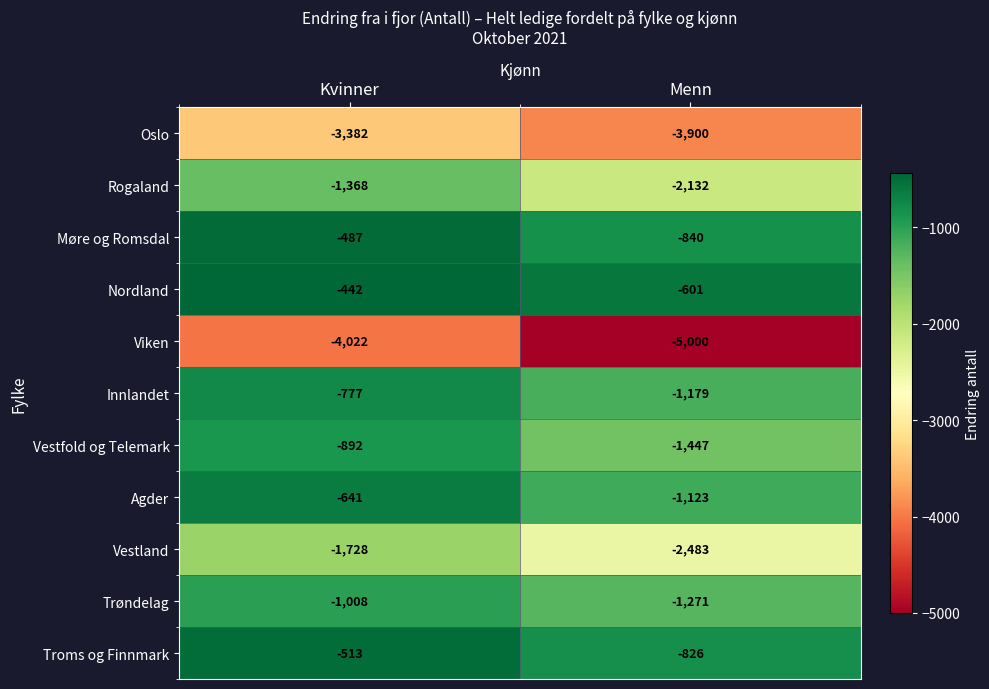

Reading right to left, transcribe all the data shown in this chart.

Oslo: Menn=-3900	Kvinner=-3382
Rogaland: Menn=-2132	Kvinner=-1368
Møre og Romsdal: Menn=-840	Kvinner=-487
Nordland: Menn=-601	Kvinner=-442
Viken: Menn=-5000	Kvinner=-4022
Innlandet: Menn=-1179	Kvinner=-777
Vestfold og Telemark: Menn=-1447	Kvinner=-892
Agder: Menn=-1123	Kvinner=-641
Vestland: Menn=-2483	Kvinner=-1728
Trøndelag: Menn=-1271	Kvinner=-1008
Troms og Finnmark: Menn=-826	Kvinner=-513